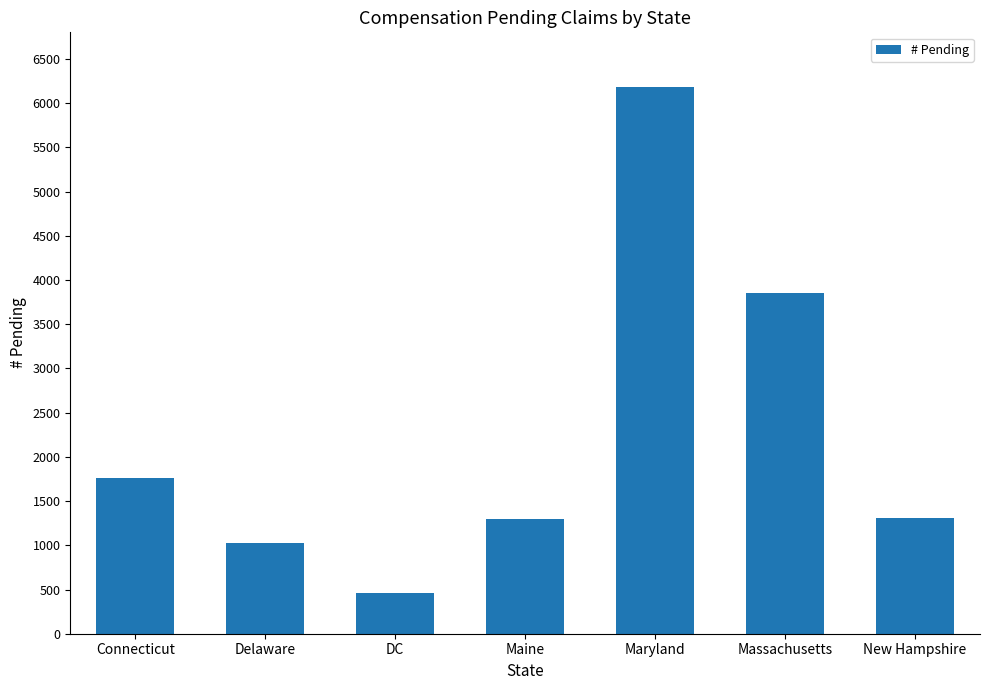

What is the change in value from Massachusetts to New Hampshire?

-2552